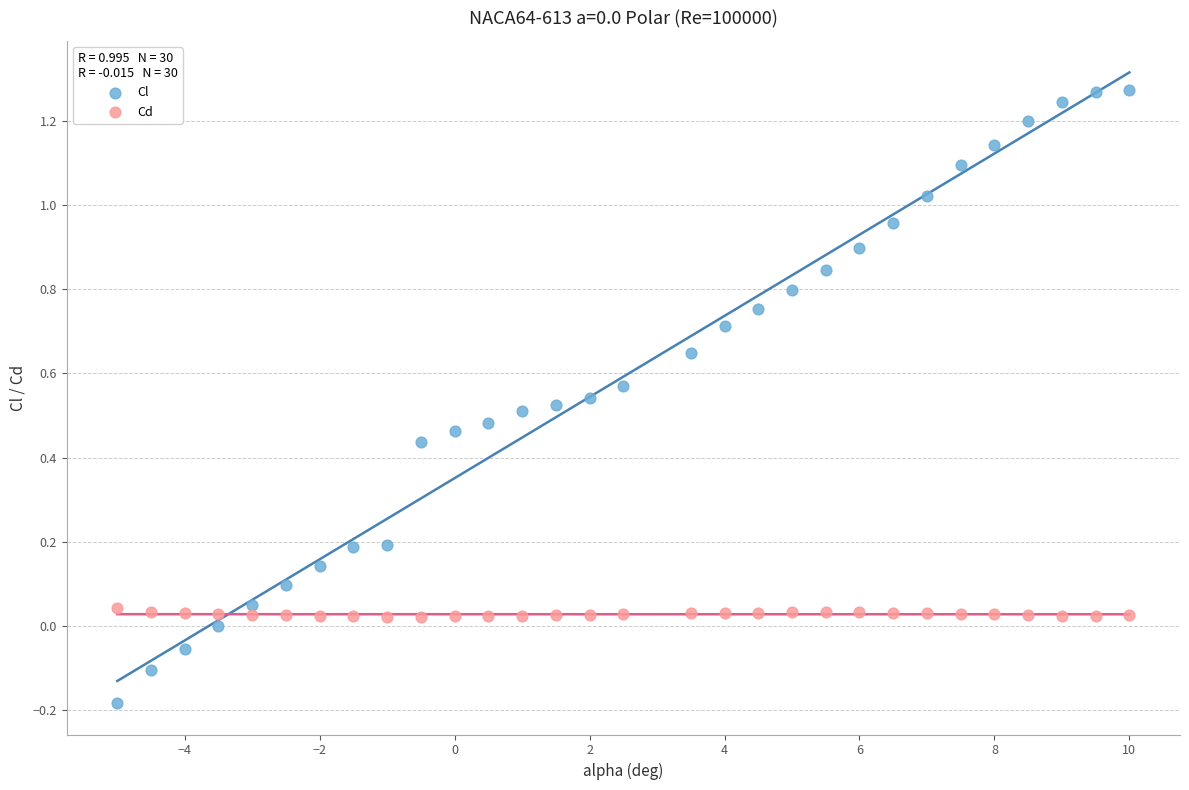

Which series contains the highest Y value?

Cl